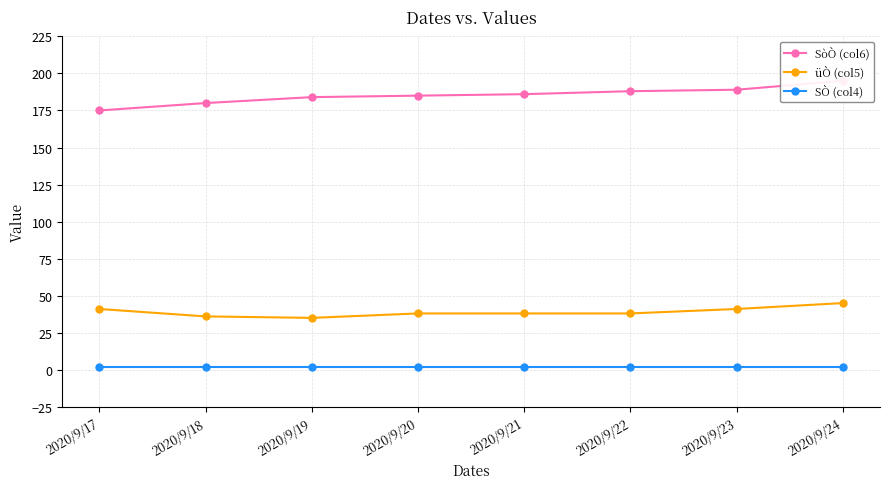

How many data points in SòÒ (col6) are above 186?

3